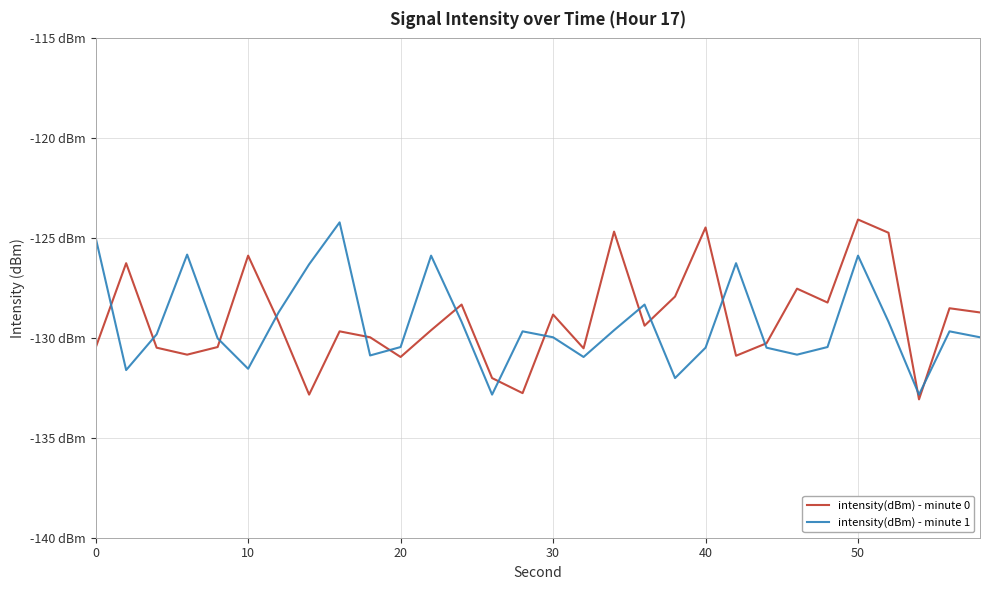

Does the chart display data point markers on the line(s)?

No